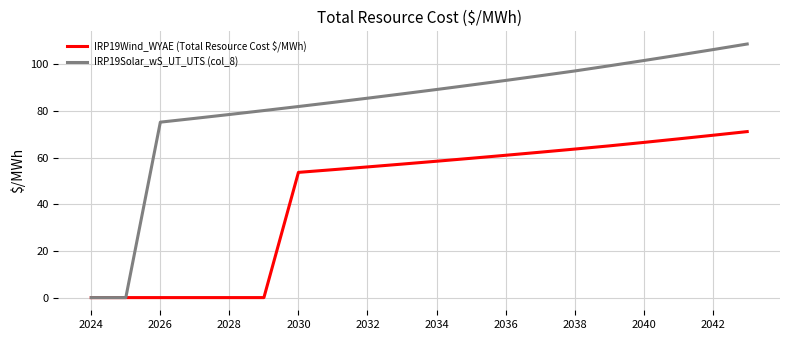

What is the maximum value for IRP19Wind_WYAE (Total Resource Cost $/MWh)?

71.1